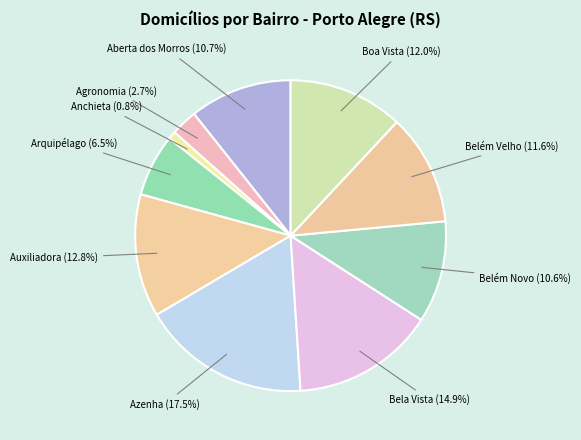

What is the largest slice in the pie chart?

Azenha